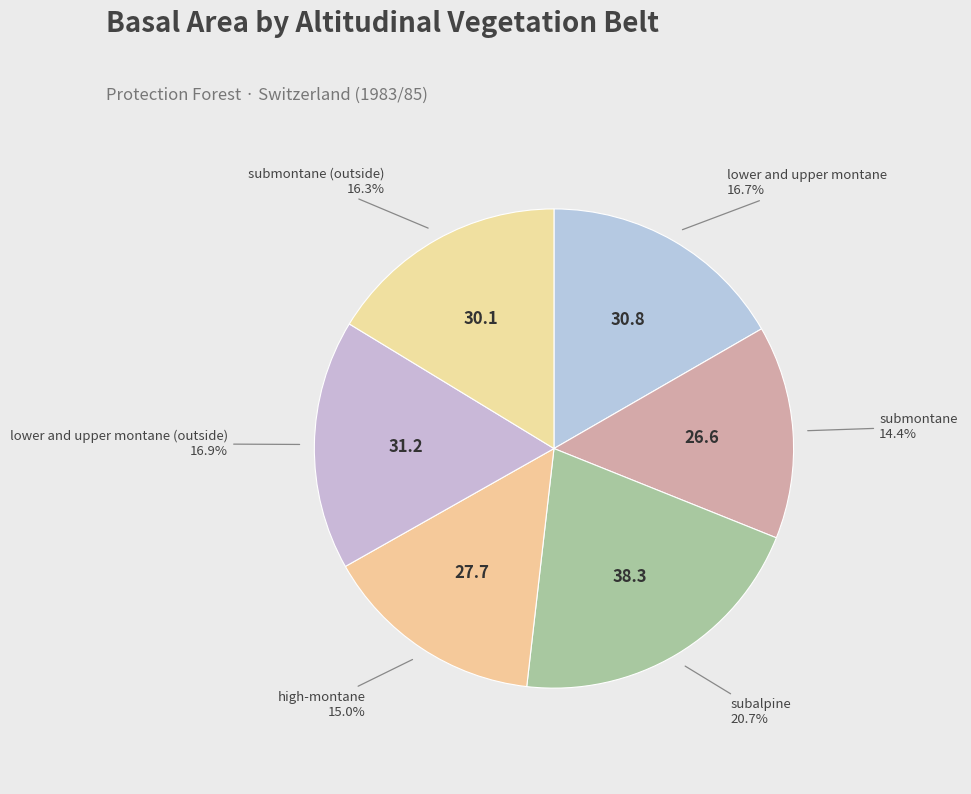

How many segments does this pie chart have?

6